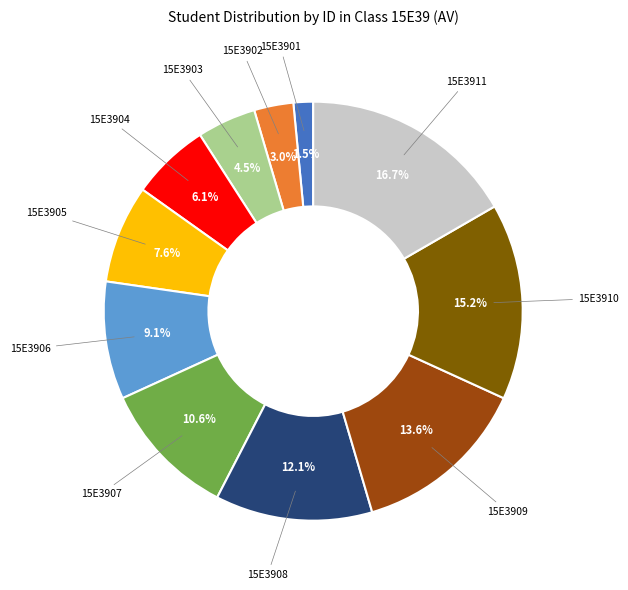

Rank the categories by value from lowest to highest.

15E3901, 15E3902, 15E3903, 15E3904, 15E3905, 15E3906, 15E3907, 15E3908, 15E3909, 15E3910, 15E3911